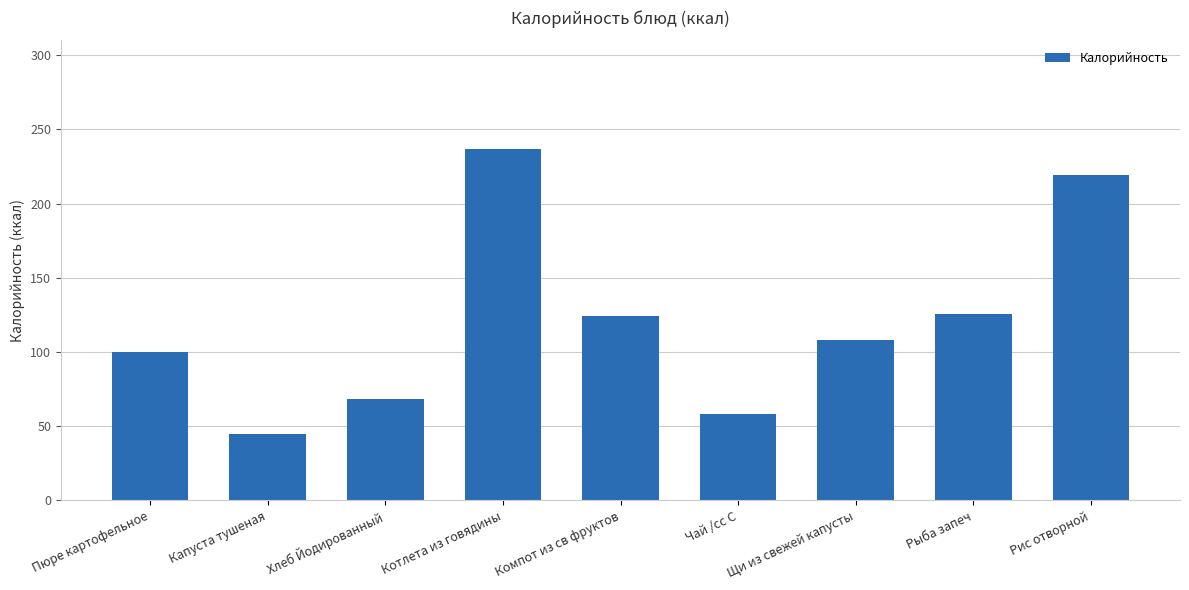

Which category has the highest value across all series?

Котлета из говядины